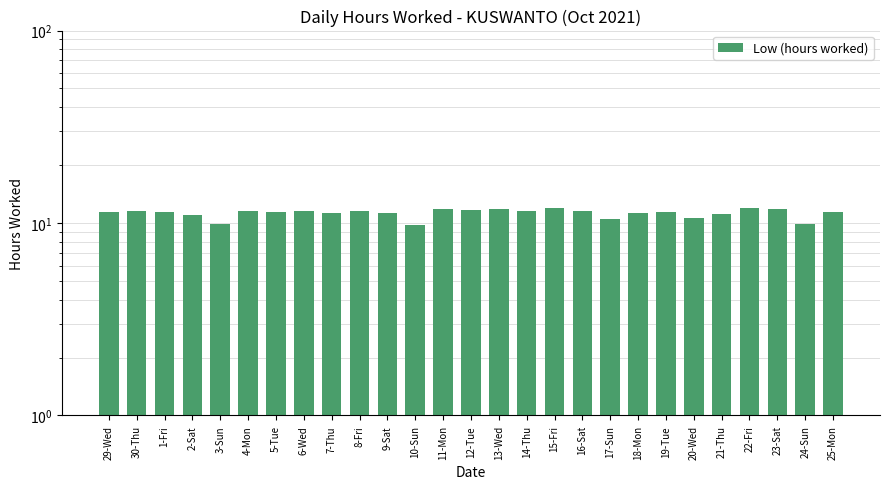

Are the bars grouped side by side (vs. stacked)?

No